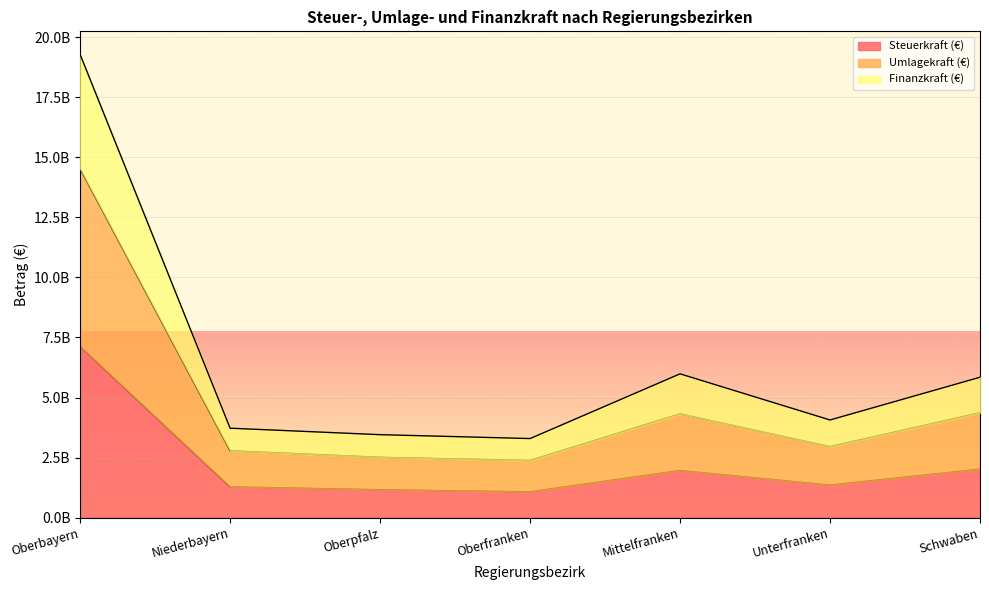

True or false: Steuerkraft (€) and Finanzkraft (€) intersect in this chart.

False